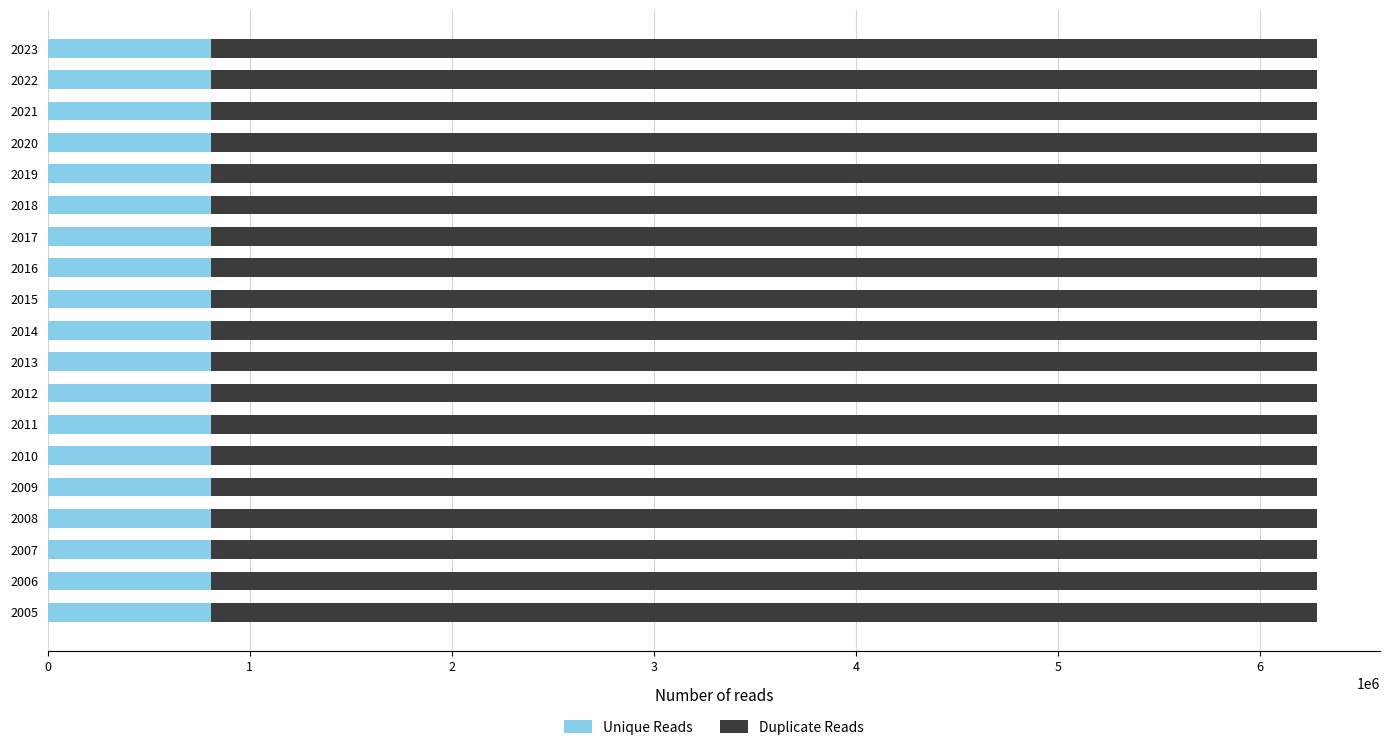

Reading left to right, extract all data points from this chart.

Unique Reads: 2023=806684	2022=806684	2021=806684	2020=806684	2019=806684	2018=806684	2017=806684	2016=806684	2015=806684	2014=806684	2013=806684	2012=806684	2011=806684	2010=806684	2009=806684	2008=806684	2007=806684	2006=806684	2005=806684
Duplicate Reads: 2023=6280903	2022=6280903	2021=6280903	2020=6280903	2019=6280903	2018=6280903	2017=6280903	2016=6280903	2015=6280903	2014=6280903	2013=6280903	2012=6280903	2011=6280903	2010=6280903	2009=6280903	2008=6280903	2007=6280903	2006=6280903	2005=6280903